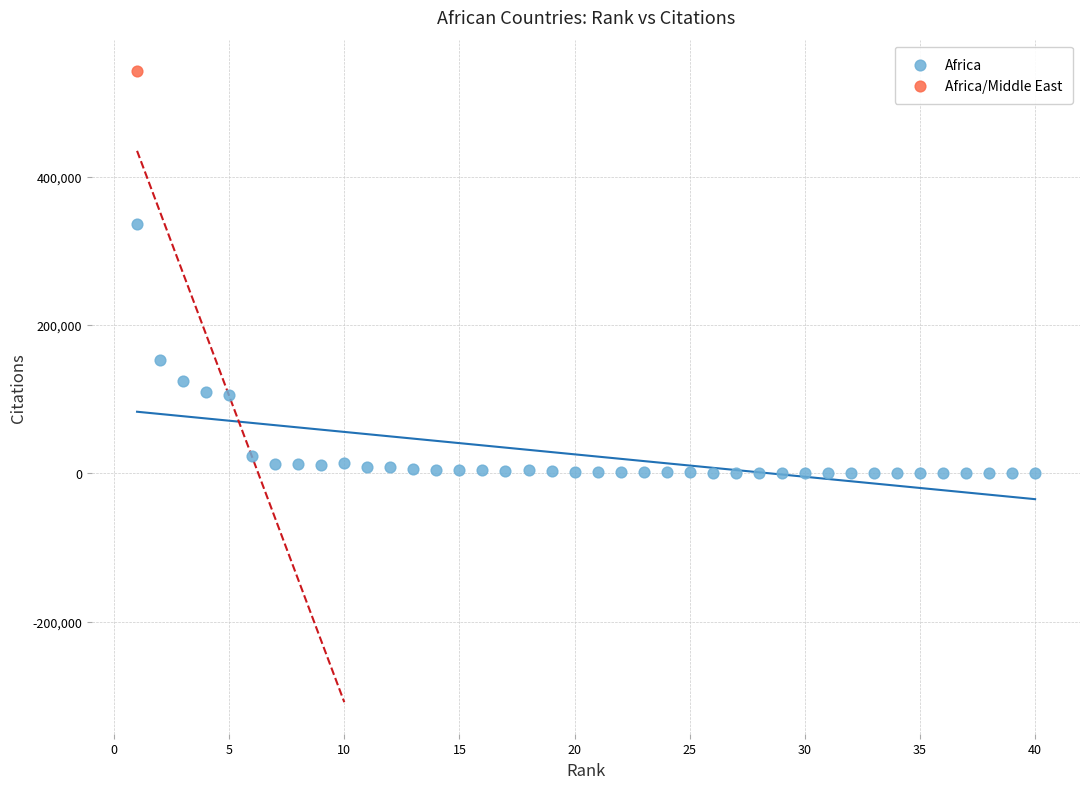

What are all the series names shown in the legend?

Africa, Africa/Middle East